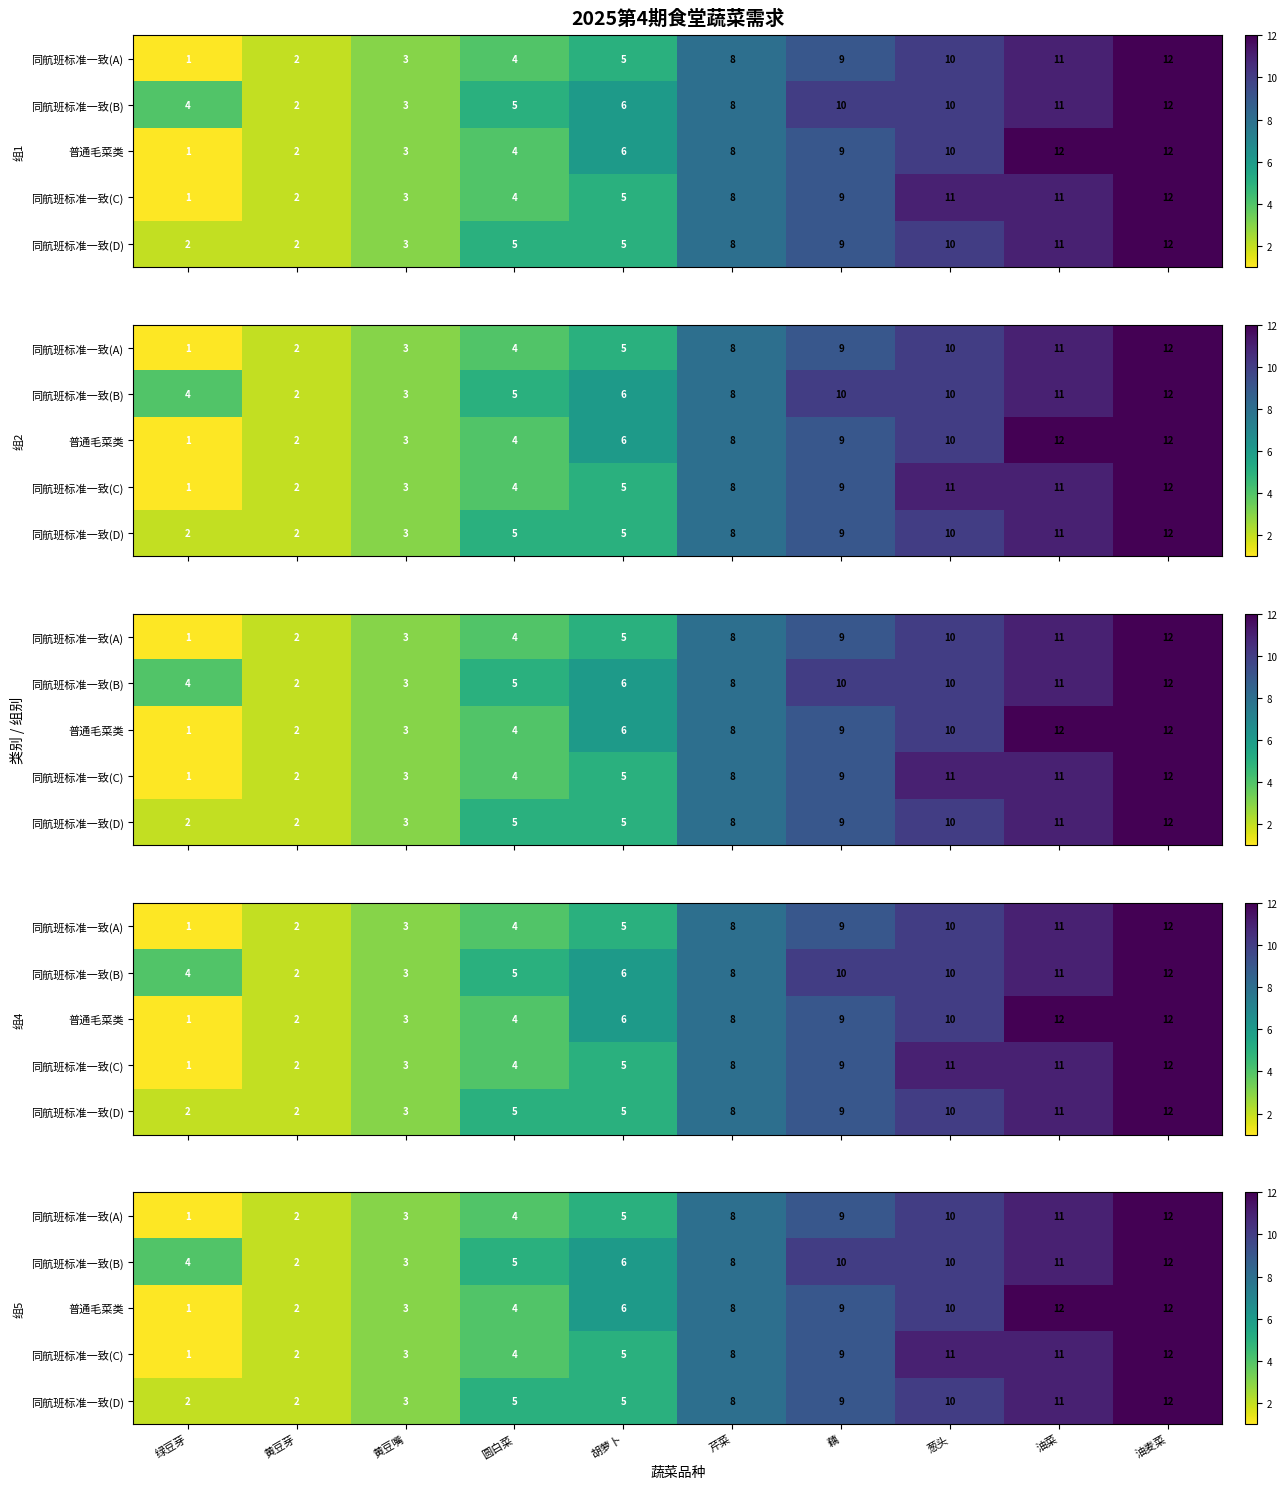

How many distinct data groups are displayed?

5